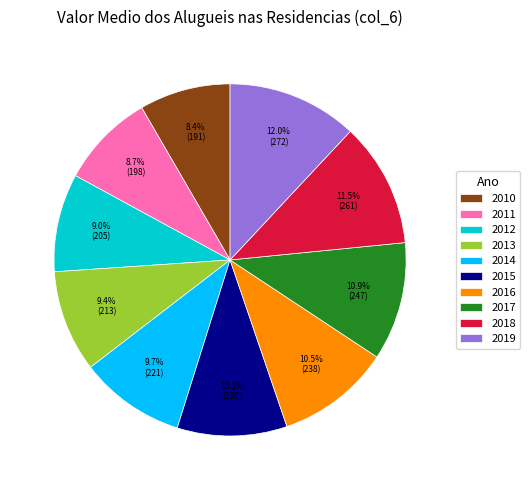

To the nearest percent, what is the average slice percentage?

10%